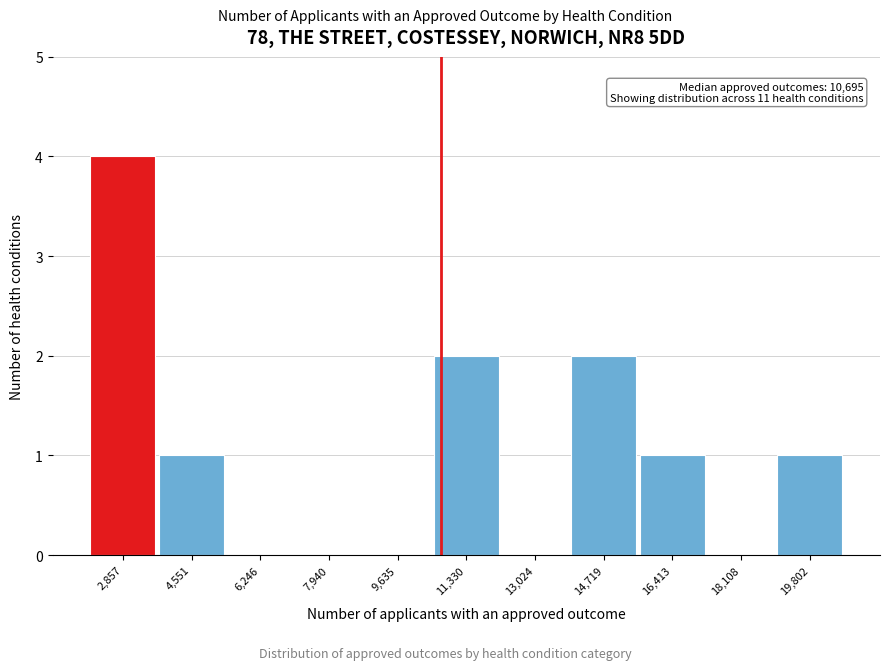

Over which range of the x-axis is the bar tallest?

2000 to 3800